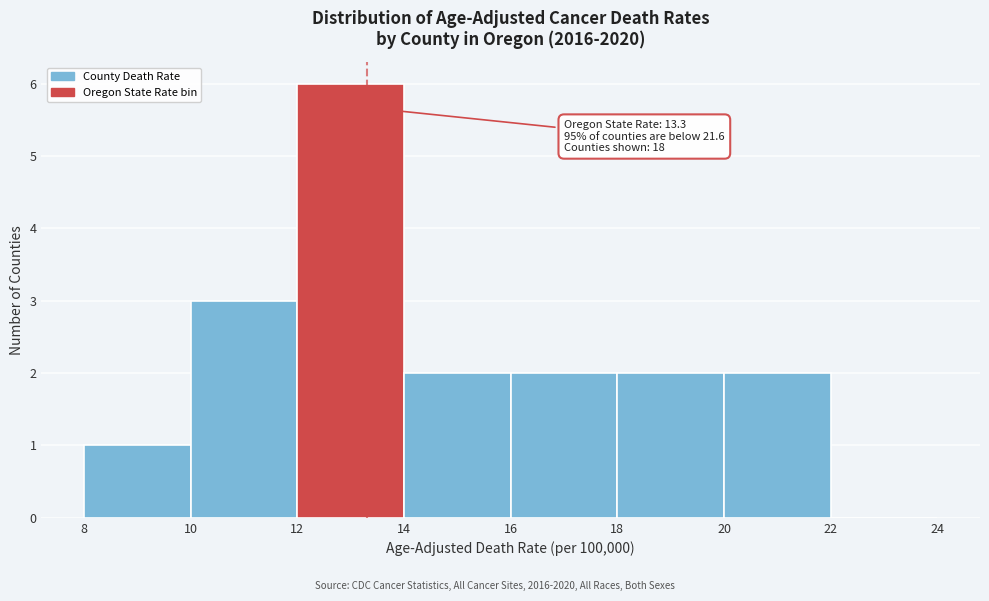

Over which range of the x-axis is the bar tallest?

12 to 14